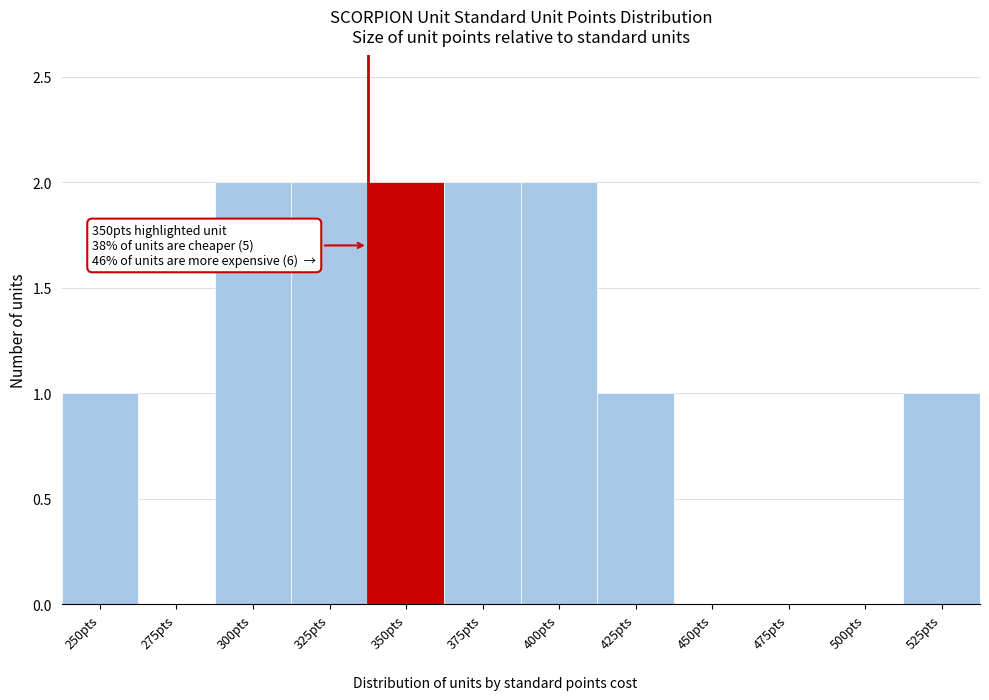

Reading left to right, extract all data points from this chart.

250pts=1	275pts=0	300pts=2	325pts=2	350pts=2	375pts=2	400pts=2	425pts=1	450pts=0	475pts=0	500pts=0	525pts=1